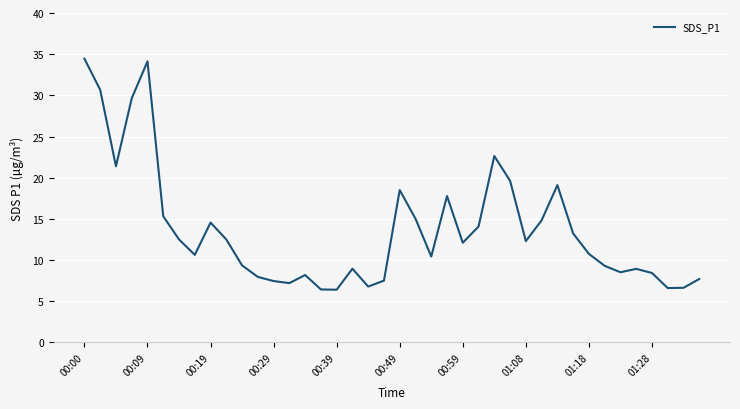

What is the maximum value shown in the chart?

34.5